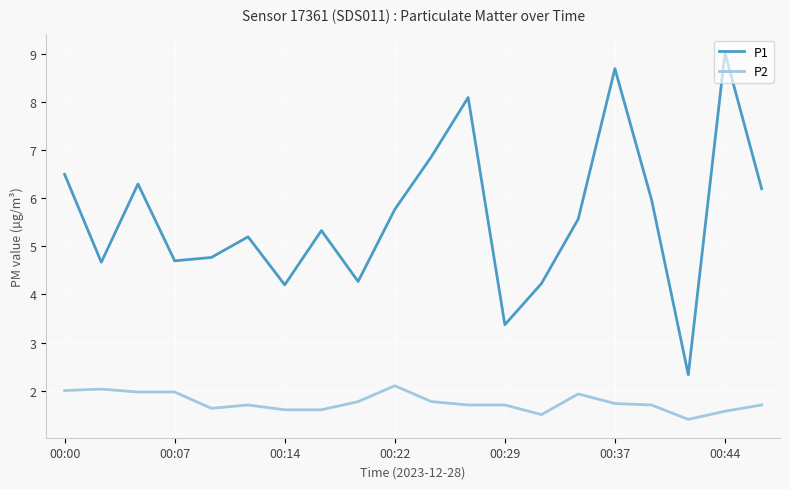

List the series in order of their peak value, lowest first.

P2, P1